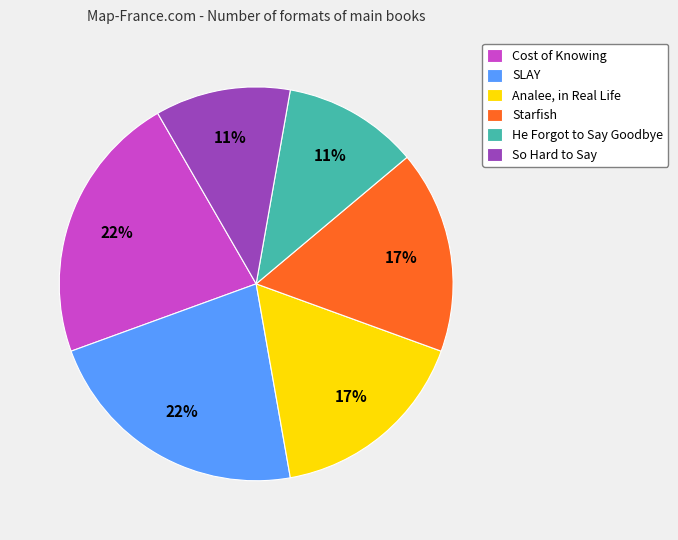

How many segments does this pie chart have?

6